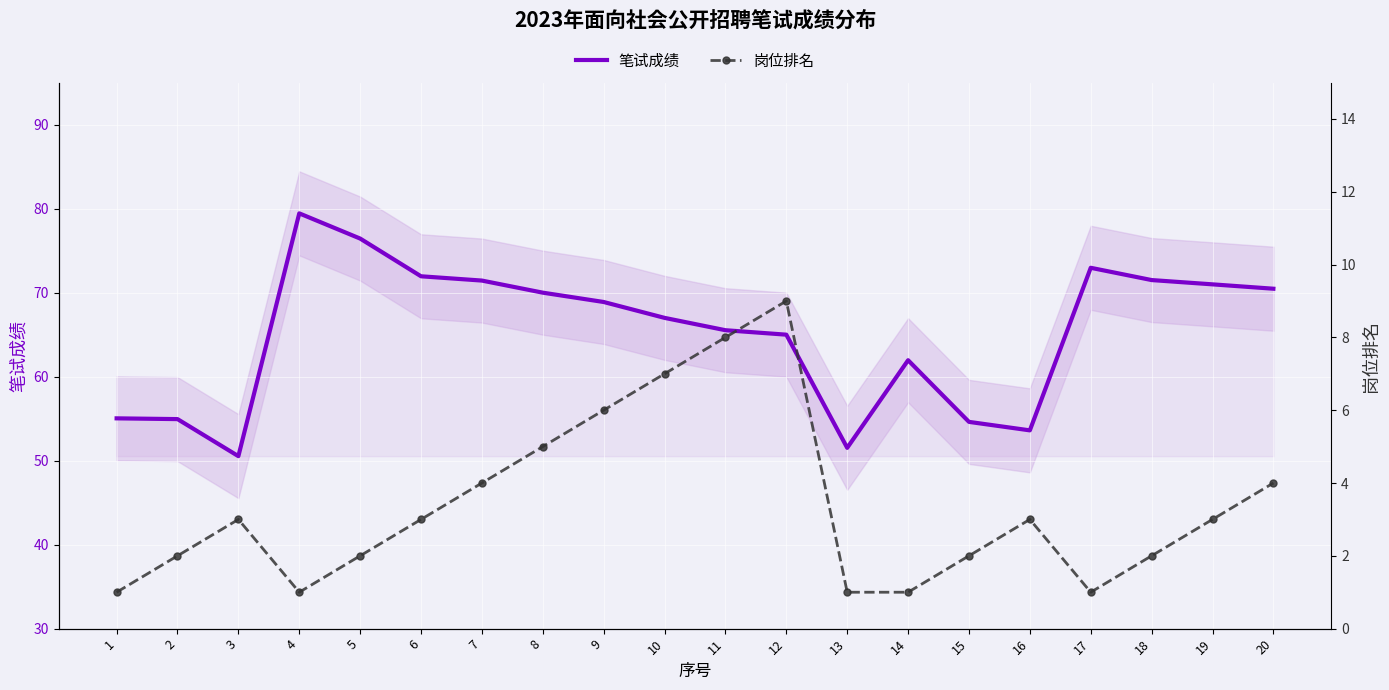

What is the value of the 岗位排名 point at the 16th from the left?

3.0